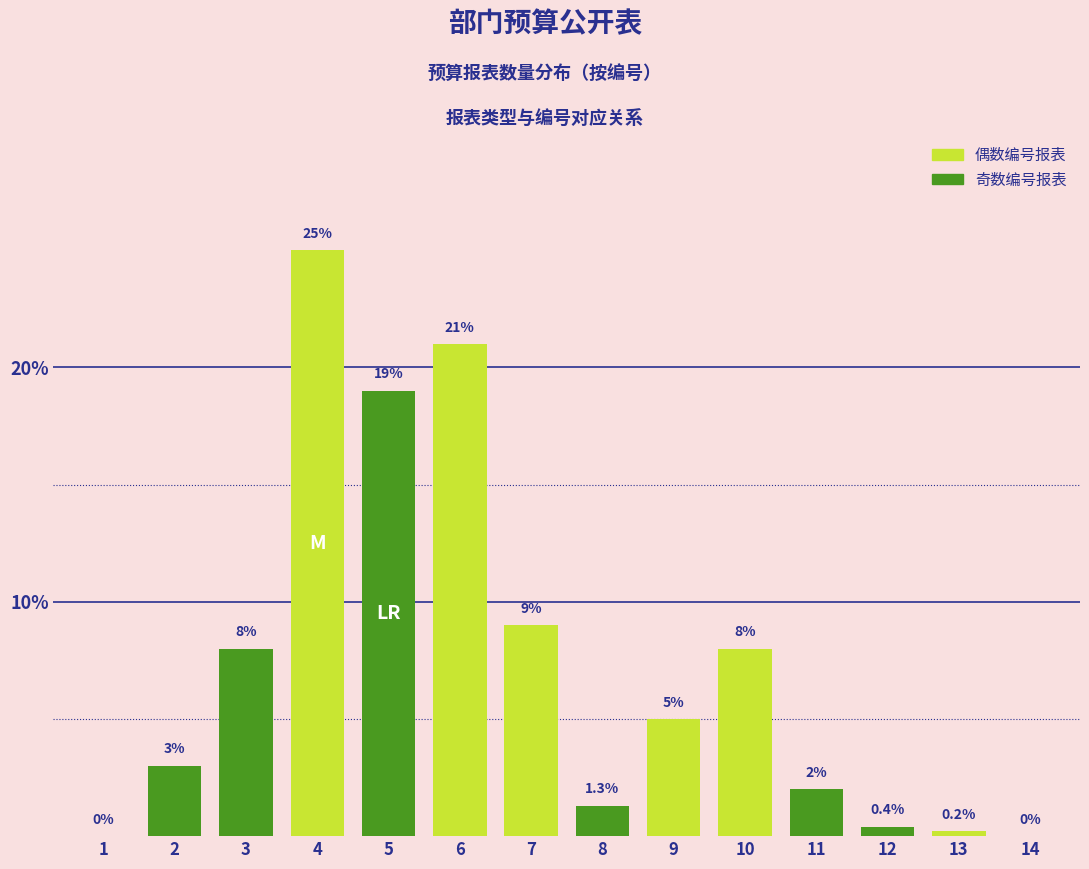

Reading left to right, extract all data points from this chart.

1=0.0	2=3.0	3=8.0	4=25.0	5=19.0	6=21.0	7=9.0	8=1.3	9=5.0	10=8.0	11=2.0	12=0.4	13=0.2	14=0.0